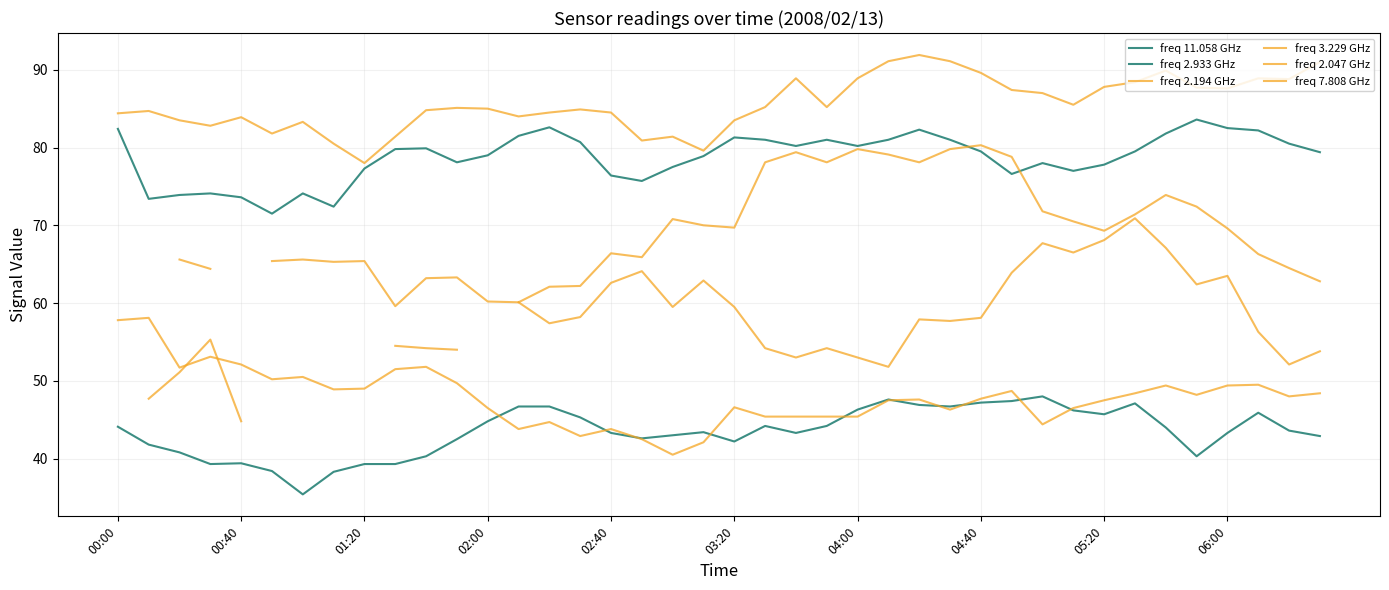

Does the chart have visible grid lines?

Yes